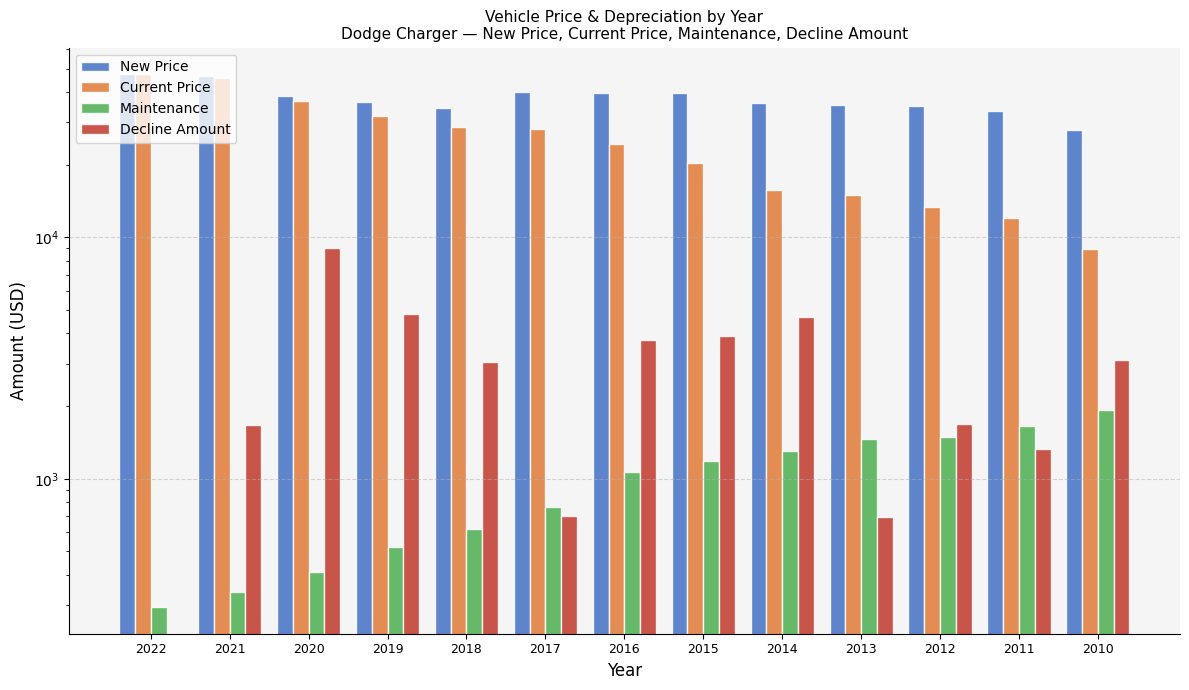

List the labels in order of Decline Amount value, smallest first.

2022, 2013, 2017, 2011, 2021, 2012, 2018, 2010, 2016, 2015, 2014, 2019, 2020